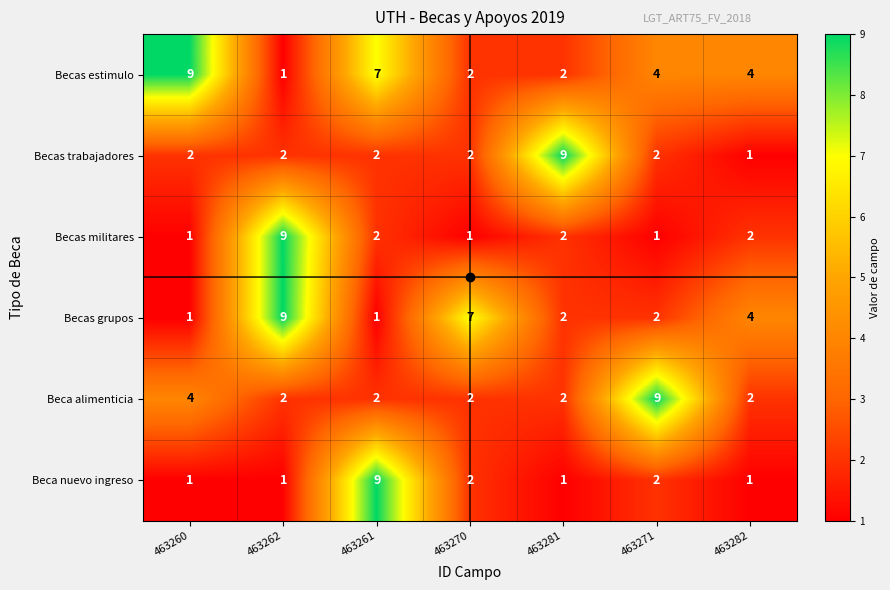

What is the maximum value shown in the chart?

9